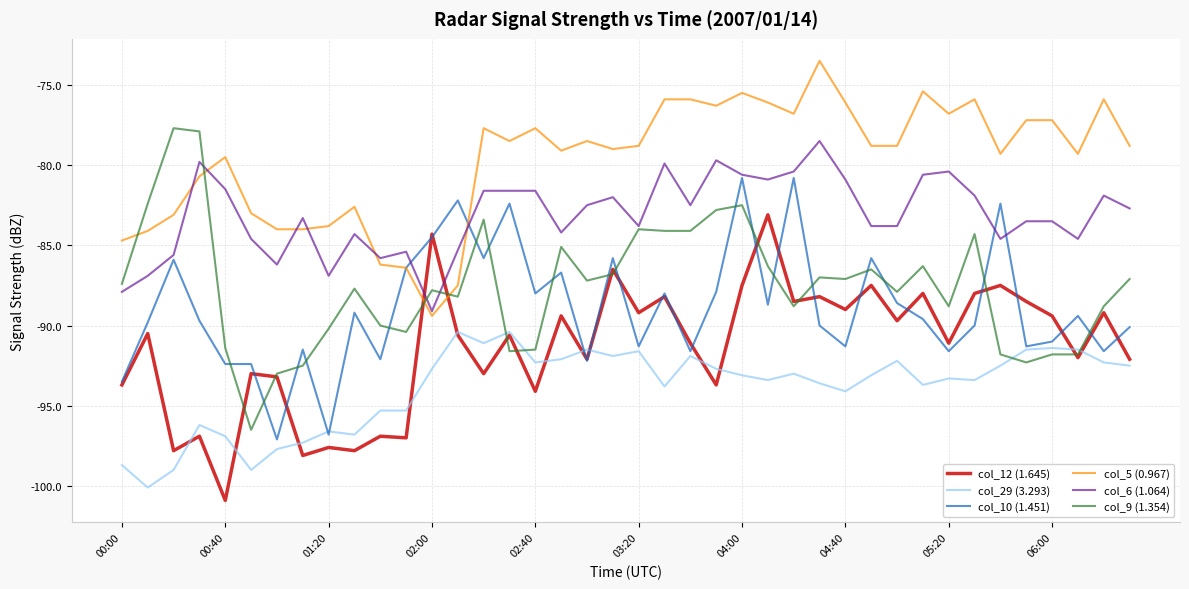

What is the minimum value for col_9 (1.354)?

-96.5